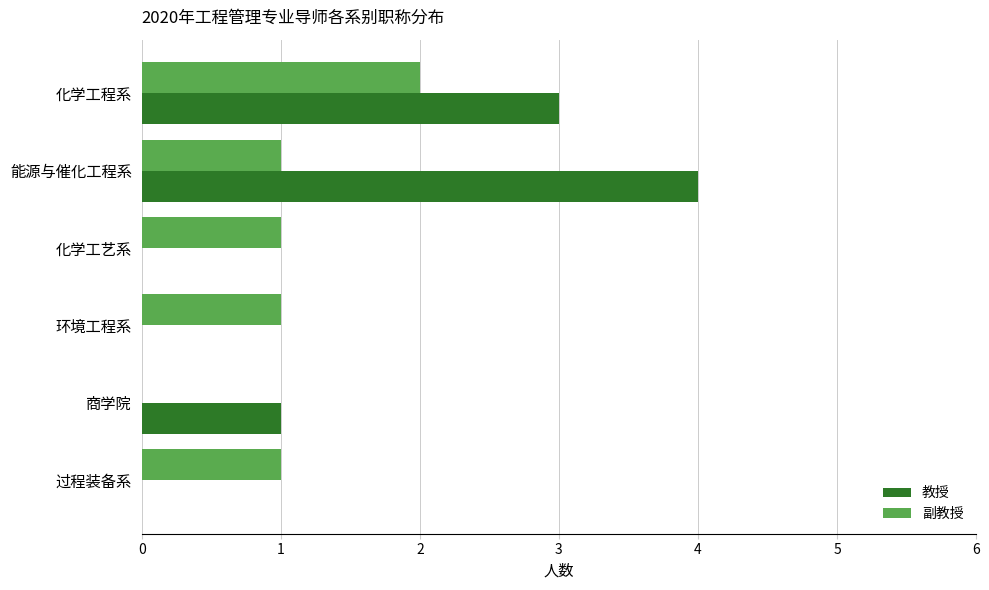

What is the maximum value for 教授?

4